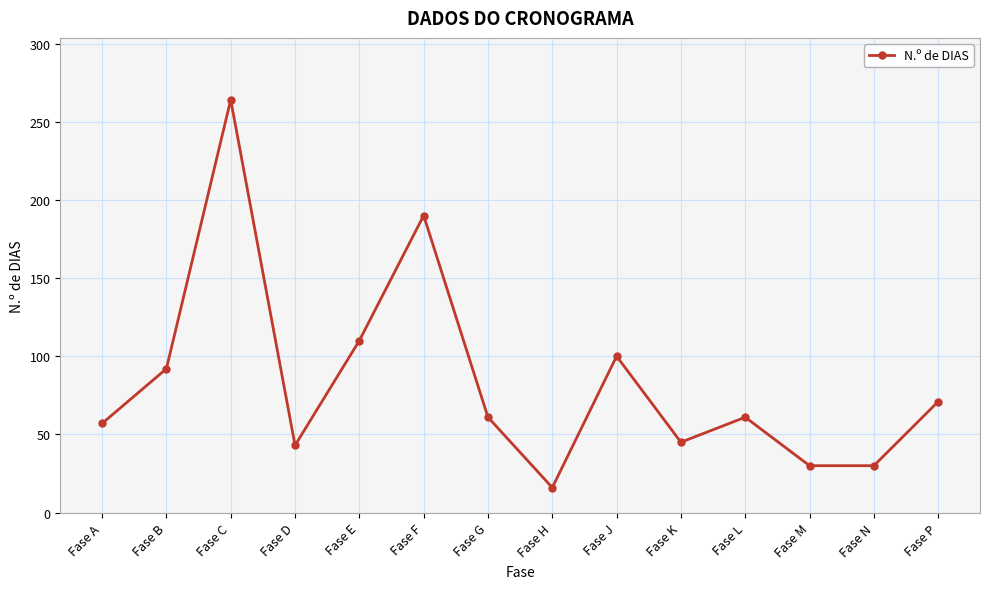

Which category has the lowest value across all series?

Fase H